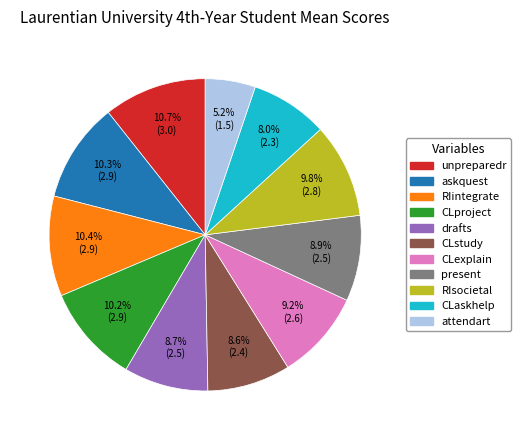

To the nearest percent, what is the difference between the largest and smallest slice percentages?

5%